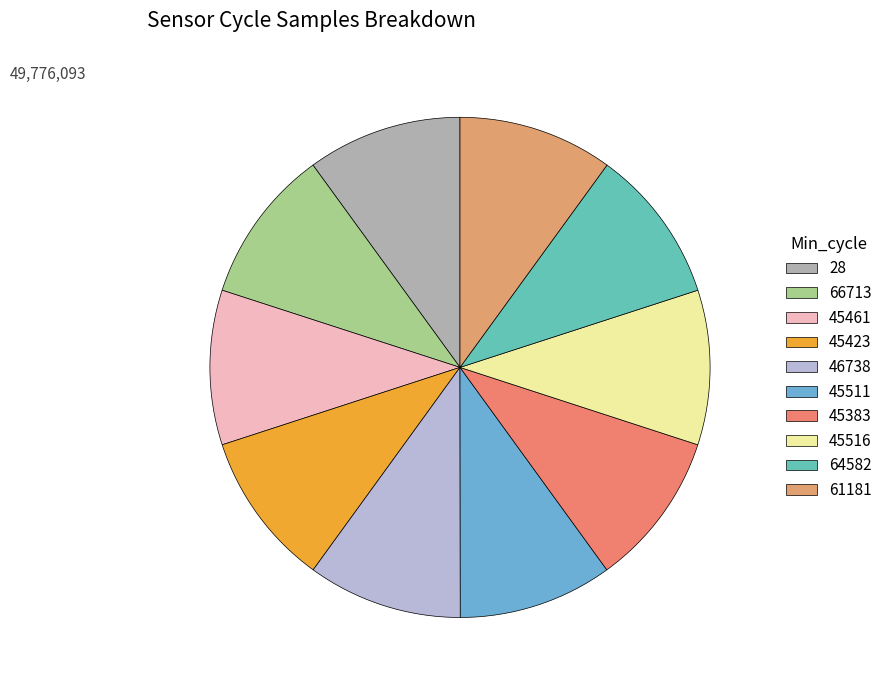

To the nearest percent, what portion does 45511 represent?

10%